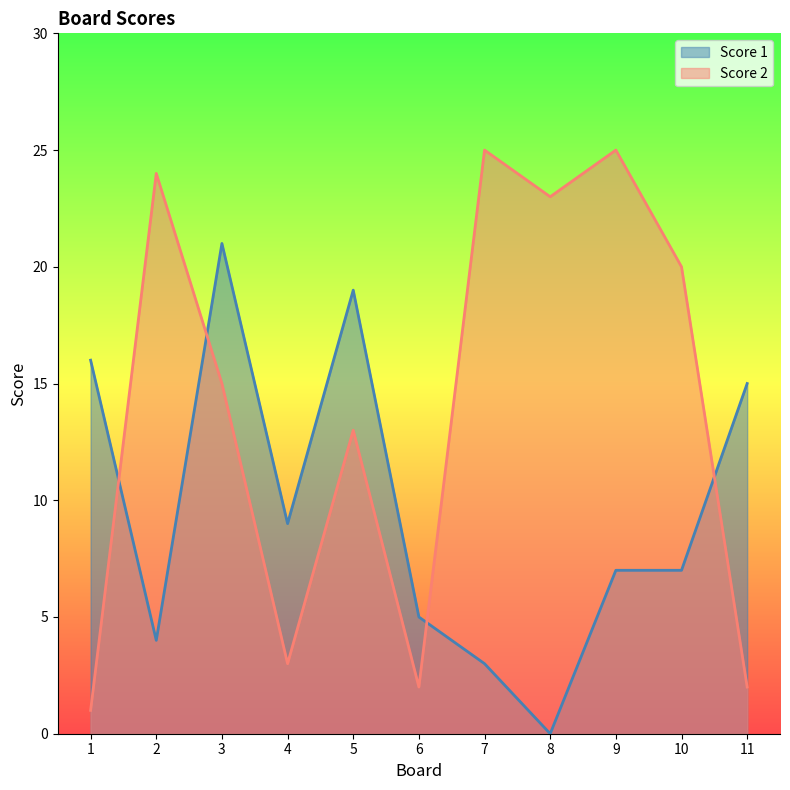

Rank the series by their maximum value, from lowest to highest.

Score 1, Score 2